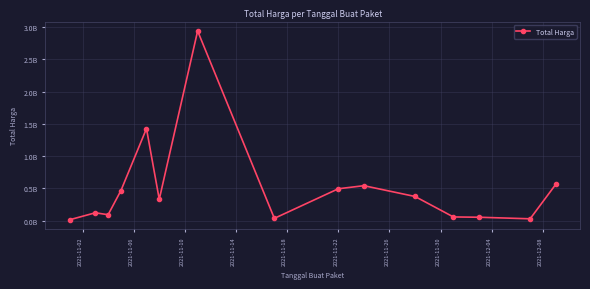

What is the sum of all values?

7518497085